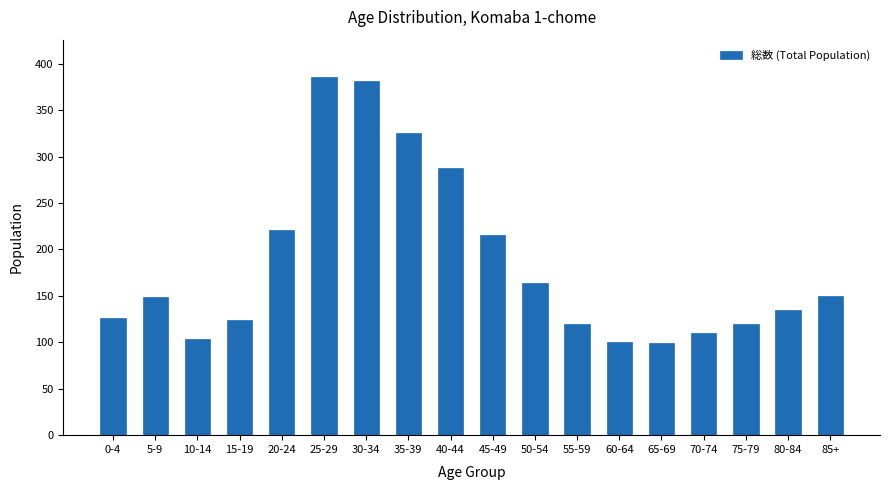

Which has a higher value, 0-4 or 5-9?

5-9